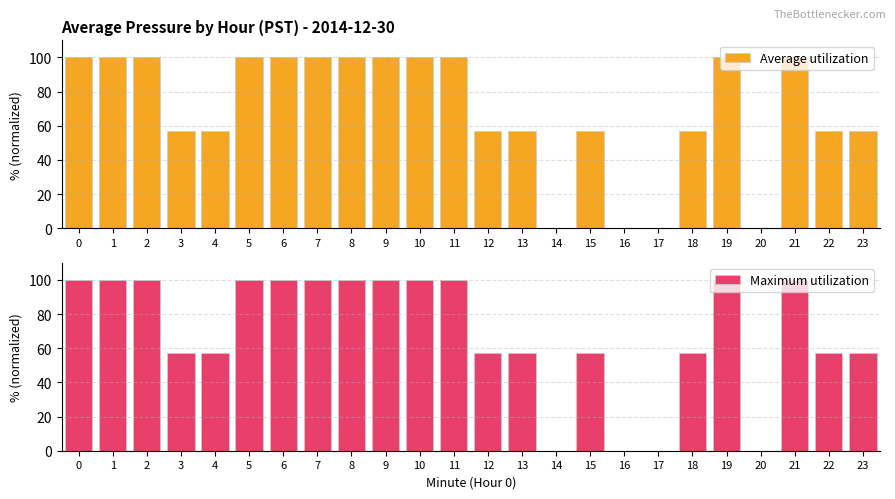

What is the sum of all Average utilization values?

1657.1